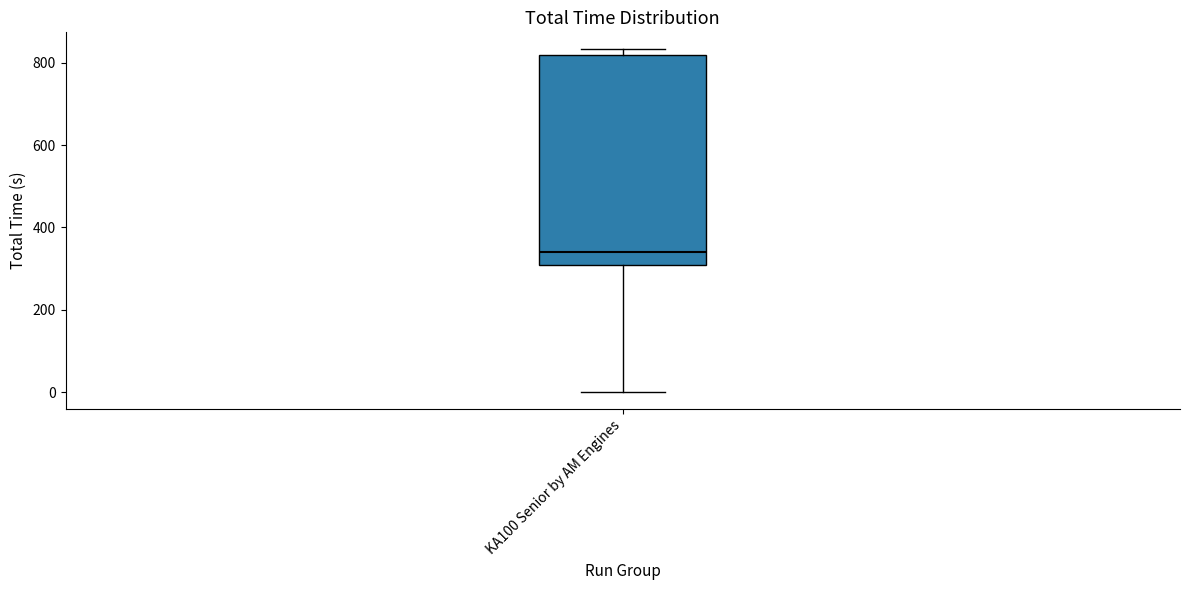

Read this box plot against the y-axis: the position of the median line, the range covered by the box, and the ends of both whiskers. The values are not printed on the chart, so give them approximately, as read against the axis.

median 340, box 300 to 820, whiskers 0 to 840